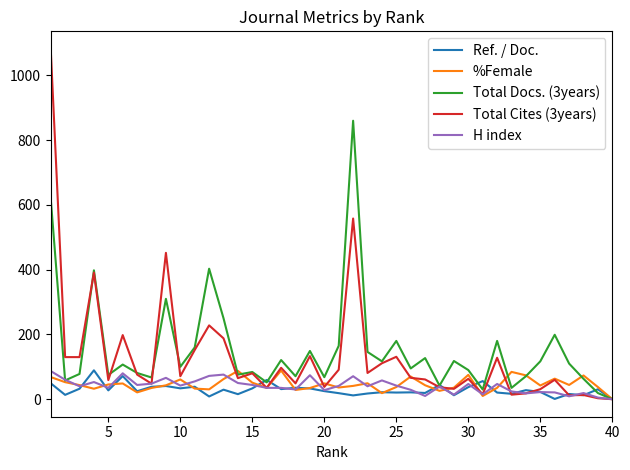

What is the highest value of the Ref. / Doc. series?

89.2